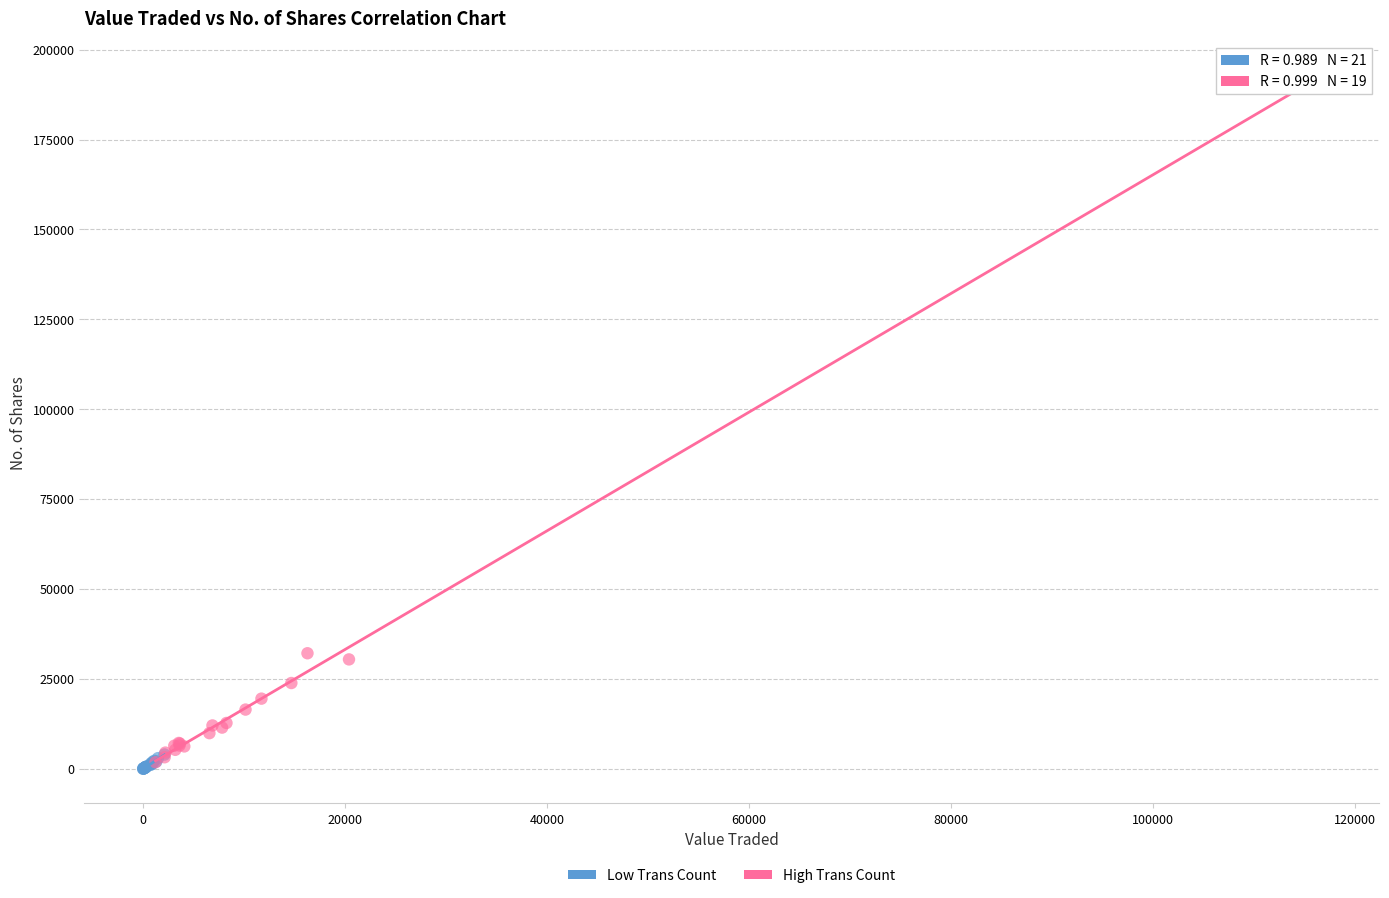

Which series contains the highest Y value?

High Trans Count